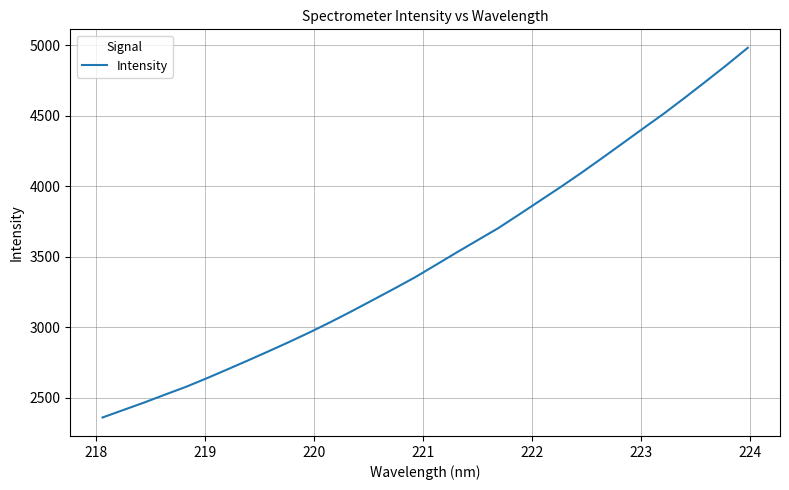

What is the smallest value displayed?

2358.7